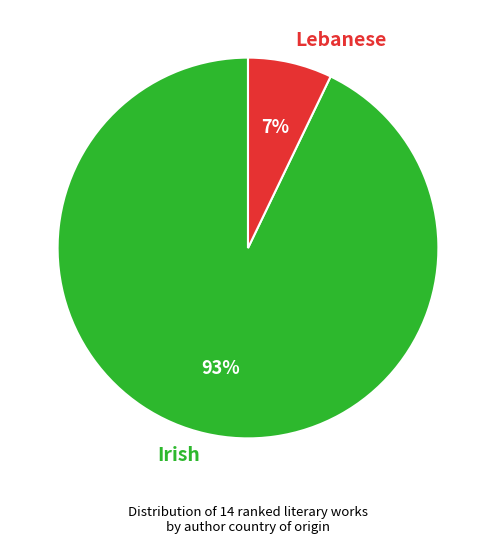

Do Irish and Lebanese together represent more than half of the pie?

Yes